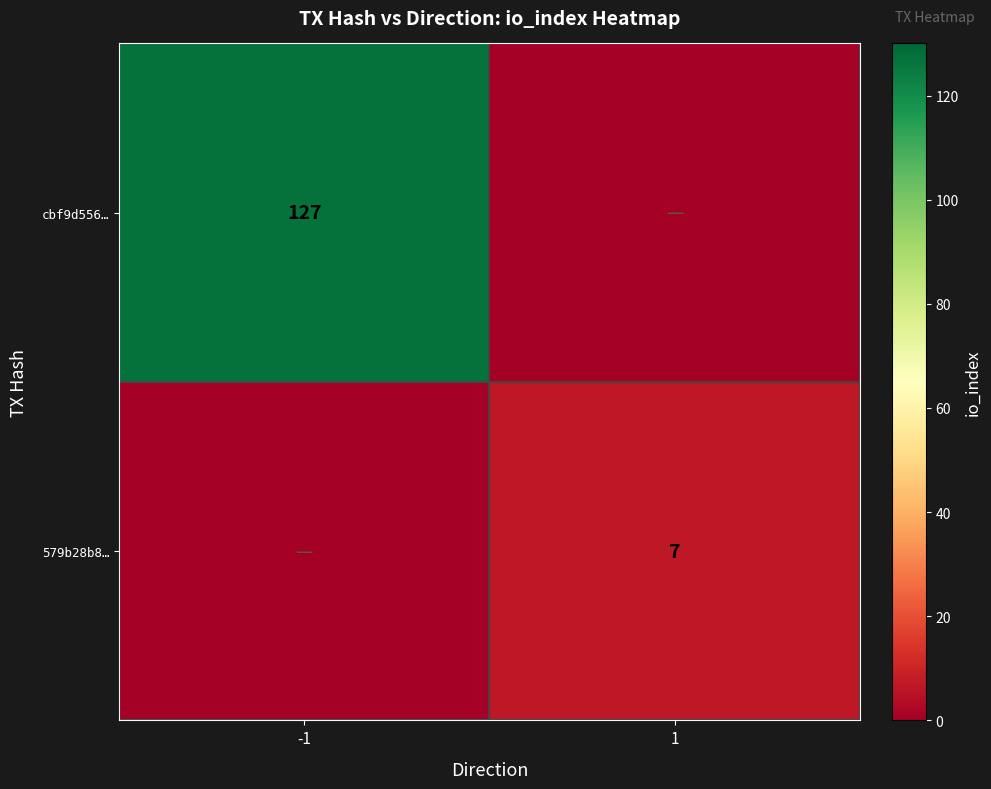

True or false: cbf9d556… has a value of 75 at -1.

False